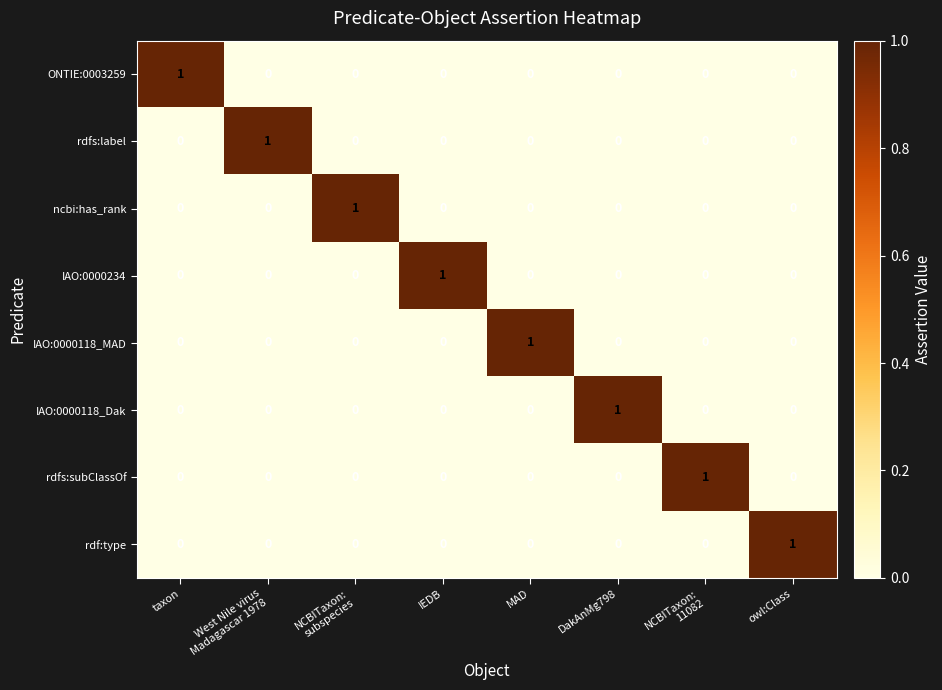

At how many categories does at least one series exceed 0?

8